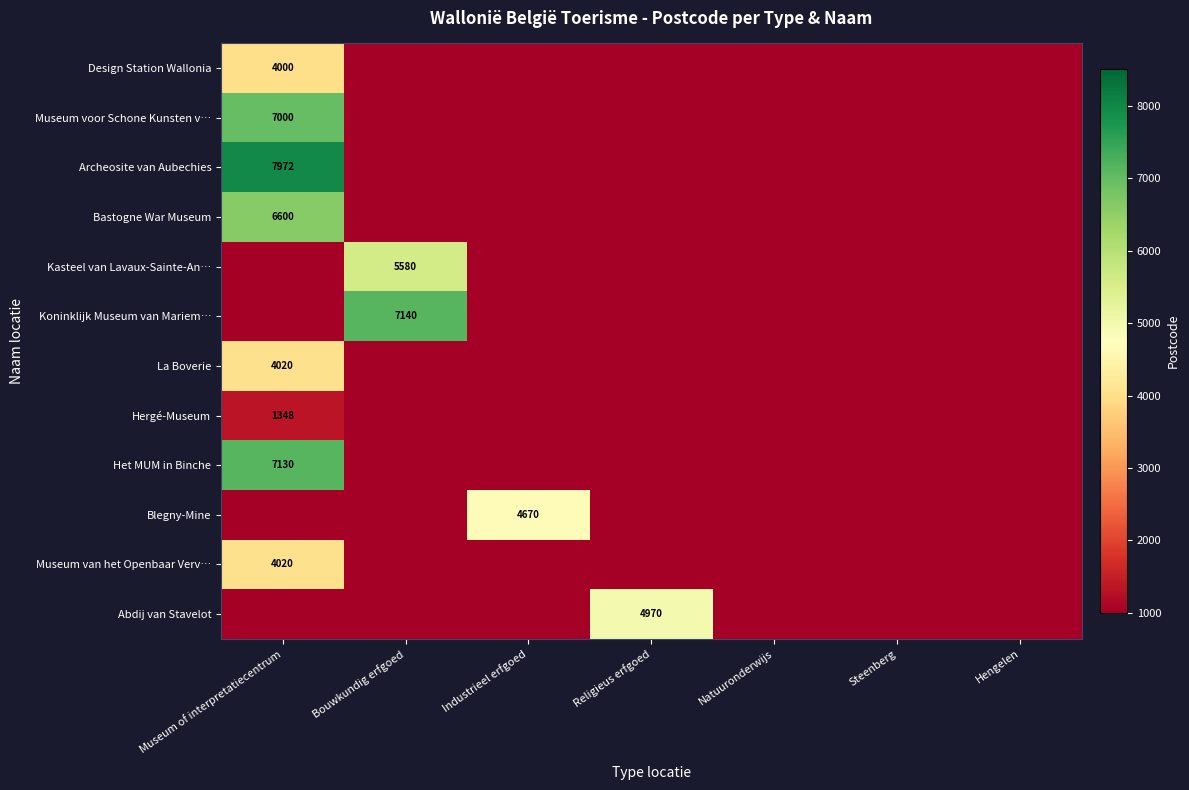

The value of Het MUM in Binche at Museum of interpretatiecentrum is 7130. True or false?

True